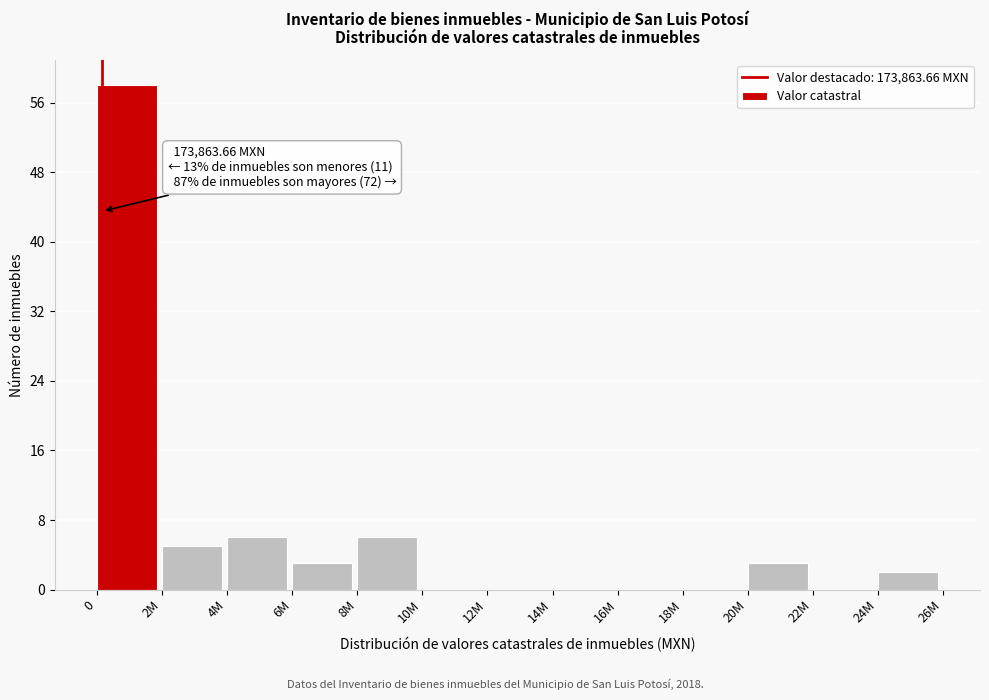

Reading left to right, extract all data points from this chart.

0=58	2M=5	4M=6	6M=3	8M=6	10M=0	12M=0	14M=0	16M=0	18M=0	20M=3	22M=0	24M=2